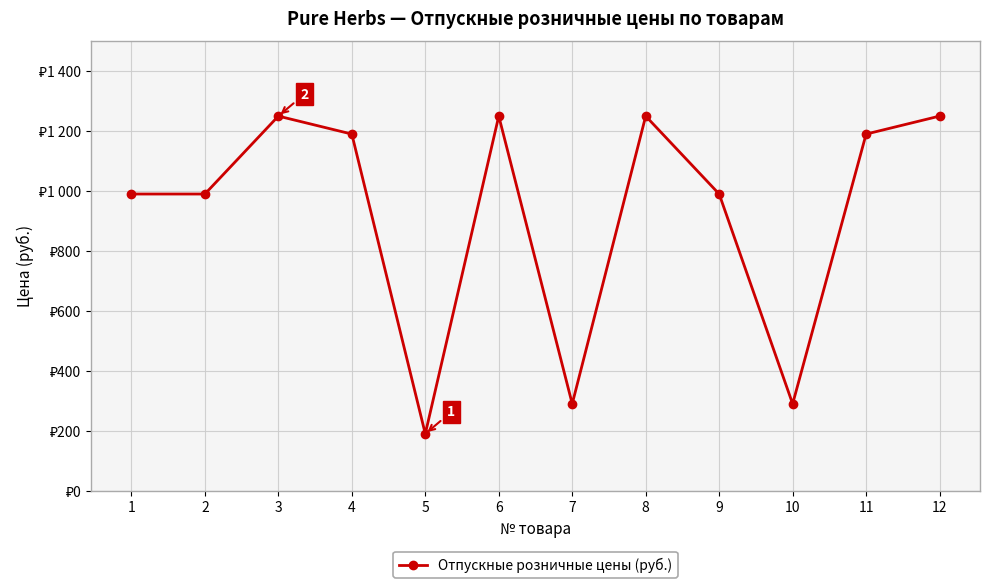

How many lines are shown in the chart?

1